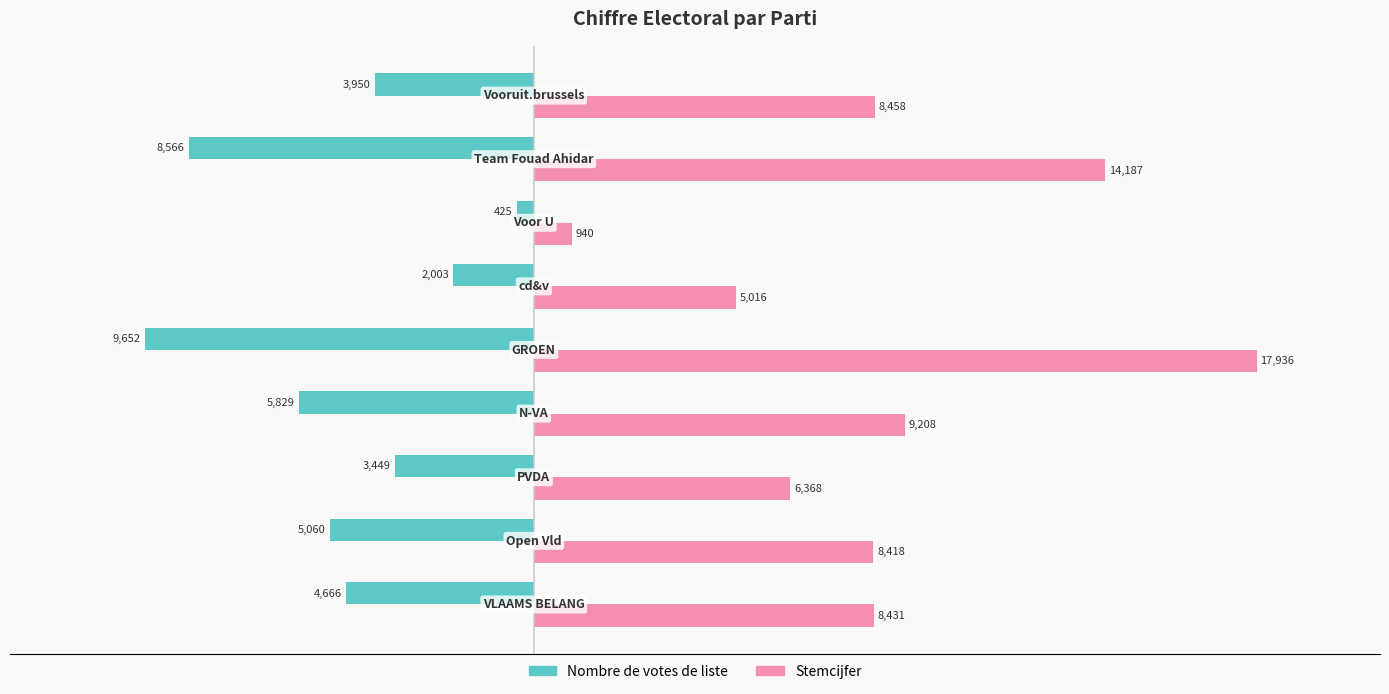

Which series has the largest total across all categories?

Stemcijfer